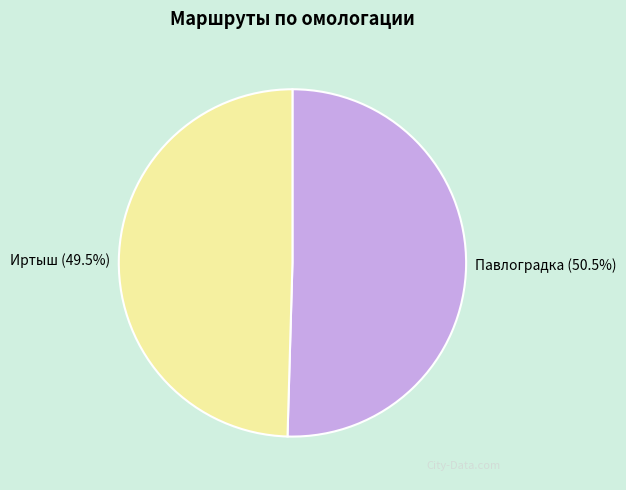

Between Павлоградка and Иртыш, which is larger?

Павлоградка